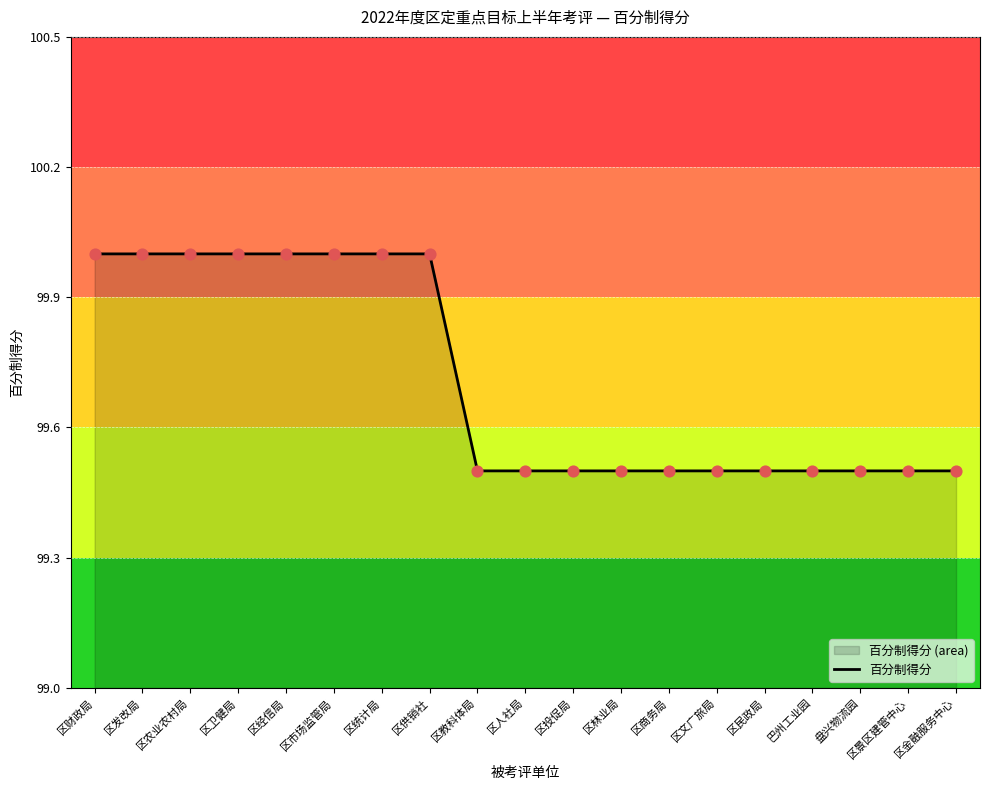

What is the change in value from 区供销社 to 区人社局?

-0.5